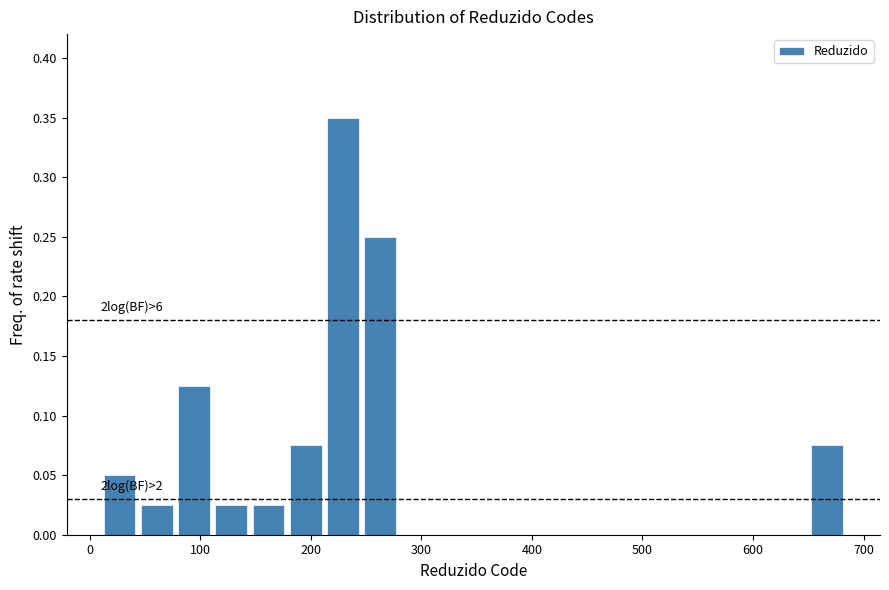

Read against the x-axis, roughly where is the centre of the tallest bar?

230